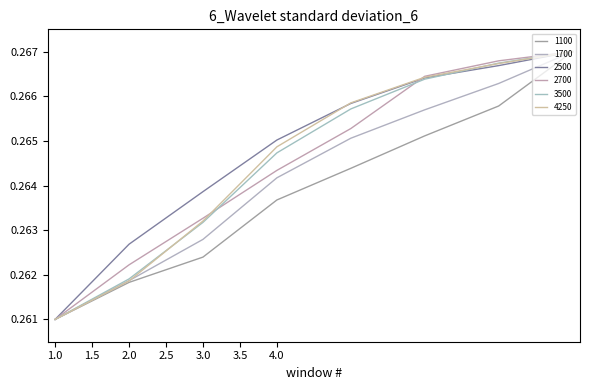

How many lines are shown in the chart?

6